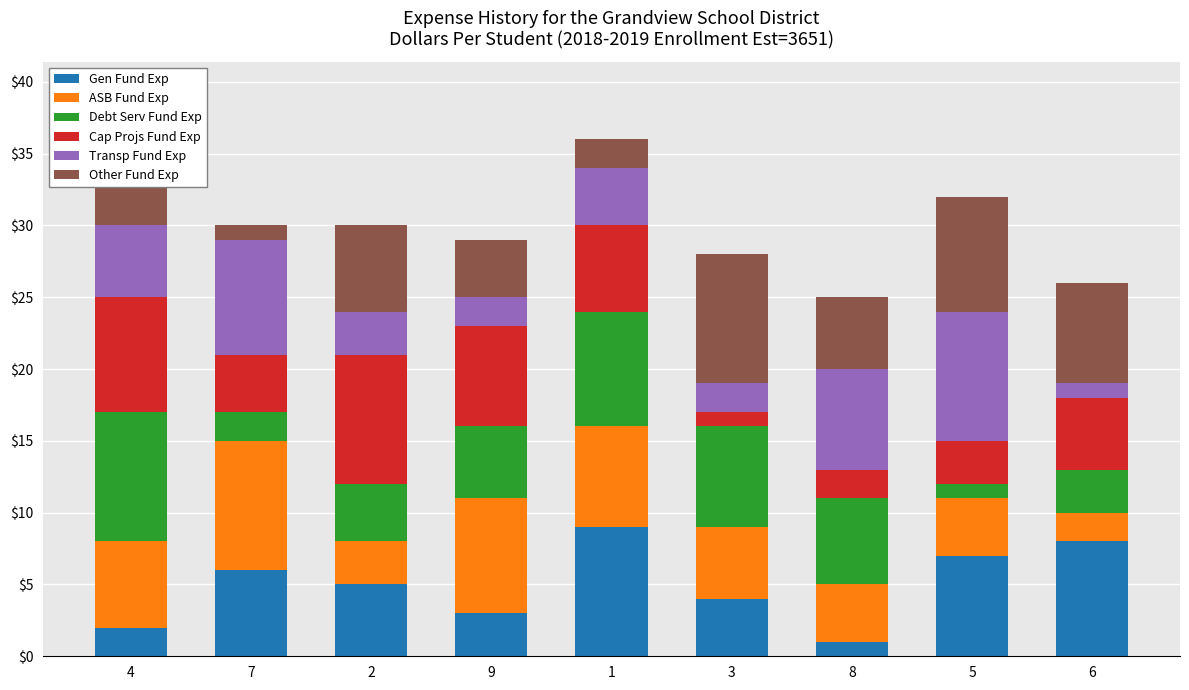

At which label does Gen Fund Exp reach its minimum?

8